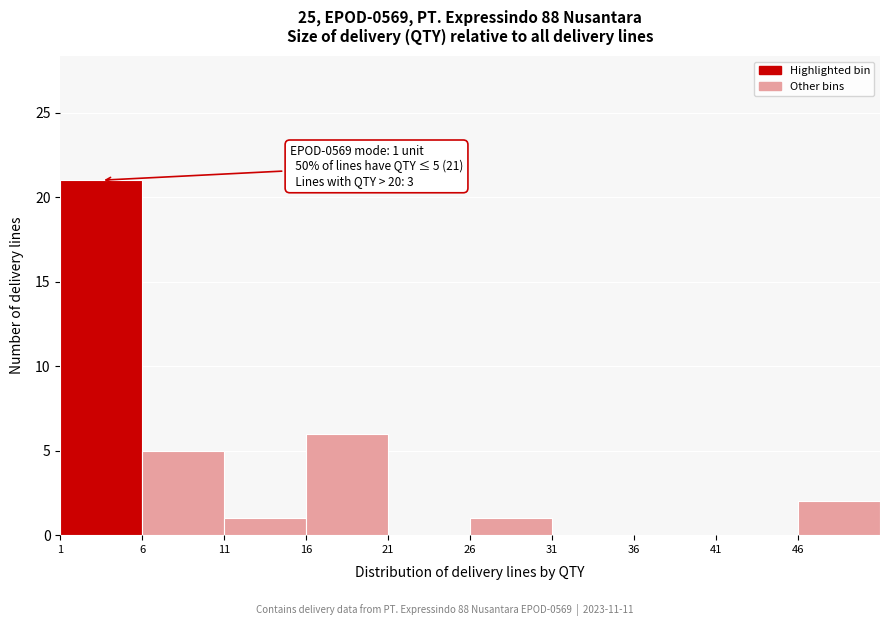

Over which range of the x-axis is the bar tallest?

1 to 6